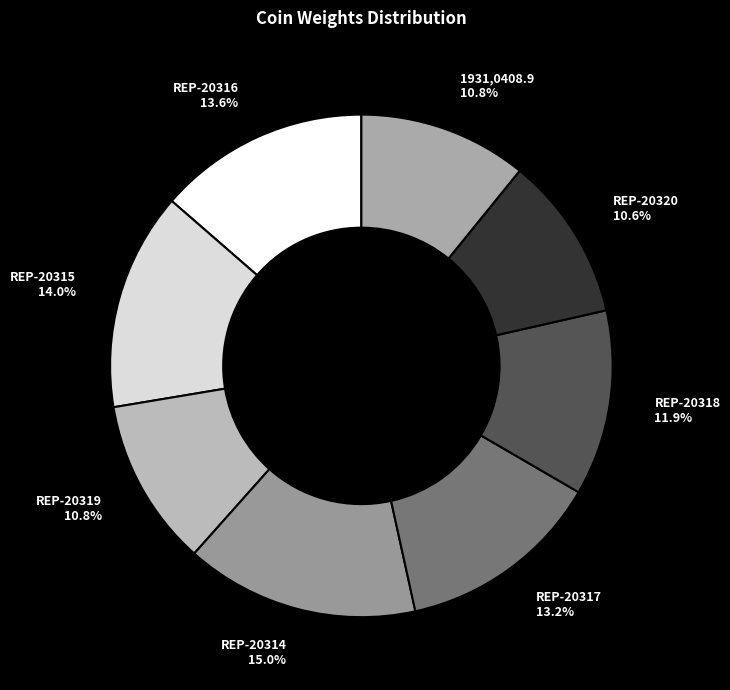

Count the number of slices in the pie.

8